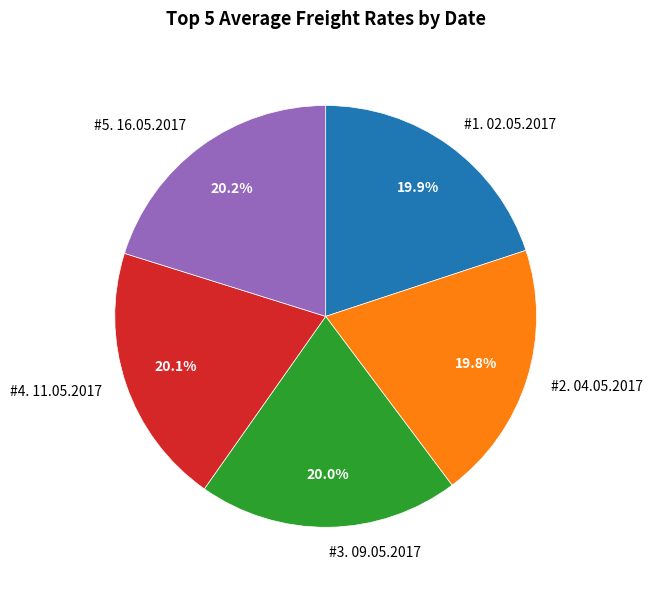

How many slices are in this pie chart?

5